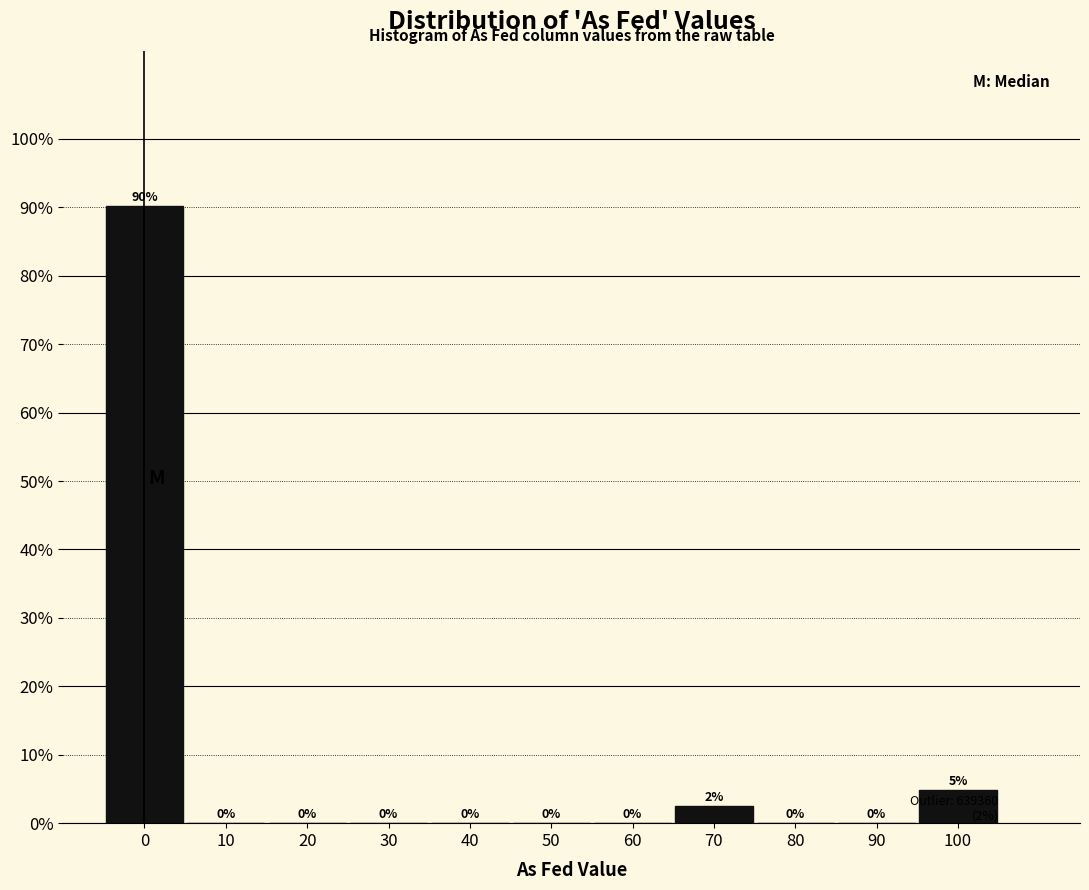

Which range on the x-axis has the tallest bar?

-5 to 5